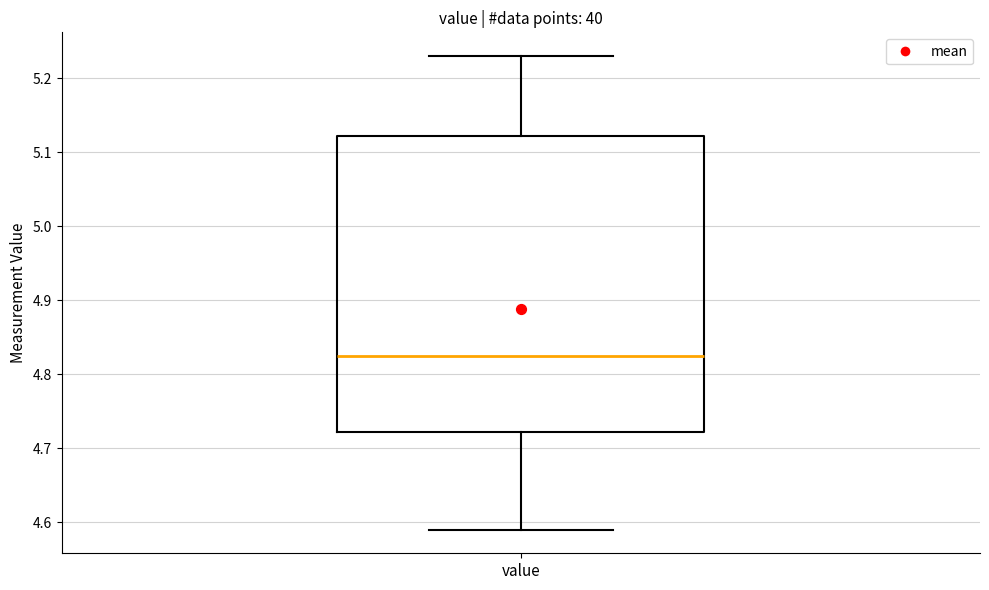

Read this box plot against the y-axis: the position of the median line, the range covered by the box, and the ends of both whiskers. The values are not printed on the chart, so give them approximately, as read against the axis.

median 4.83, box 4.72 to 5.12, whiskers 4.59 to 5.23